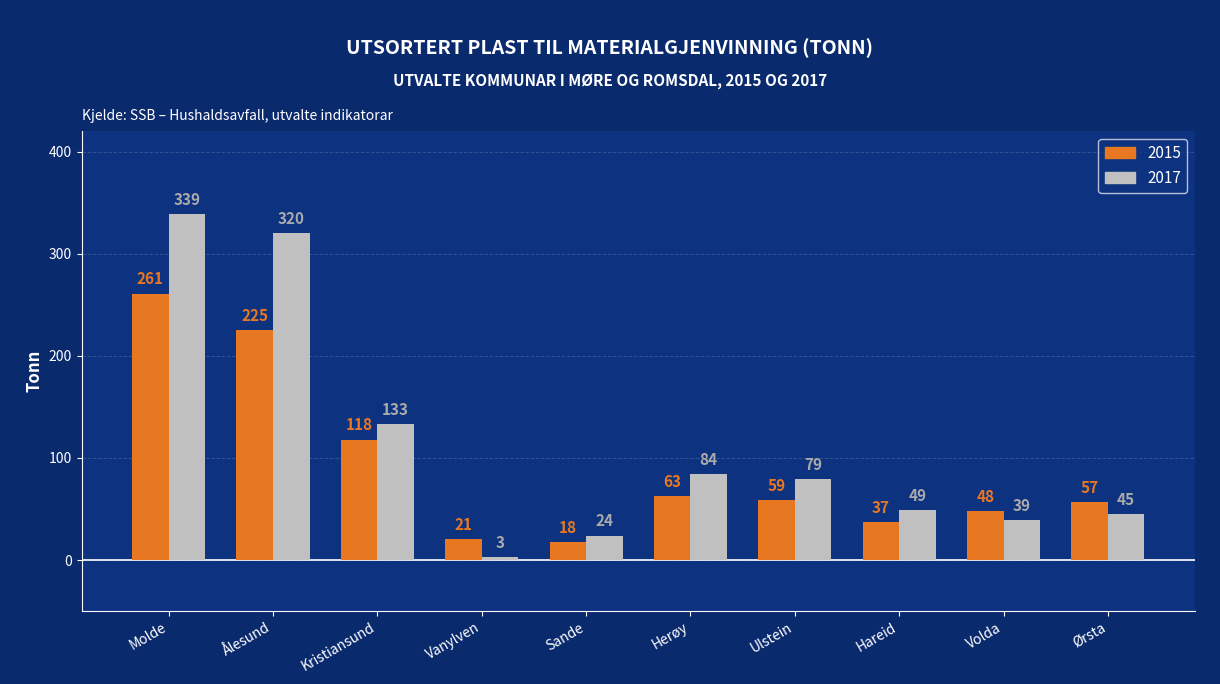

What is the spread (max minus min) of values at Ørsta?

12.0